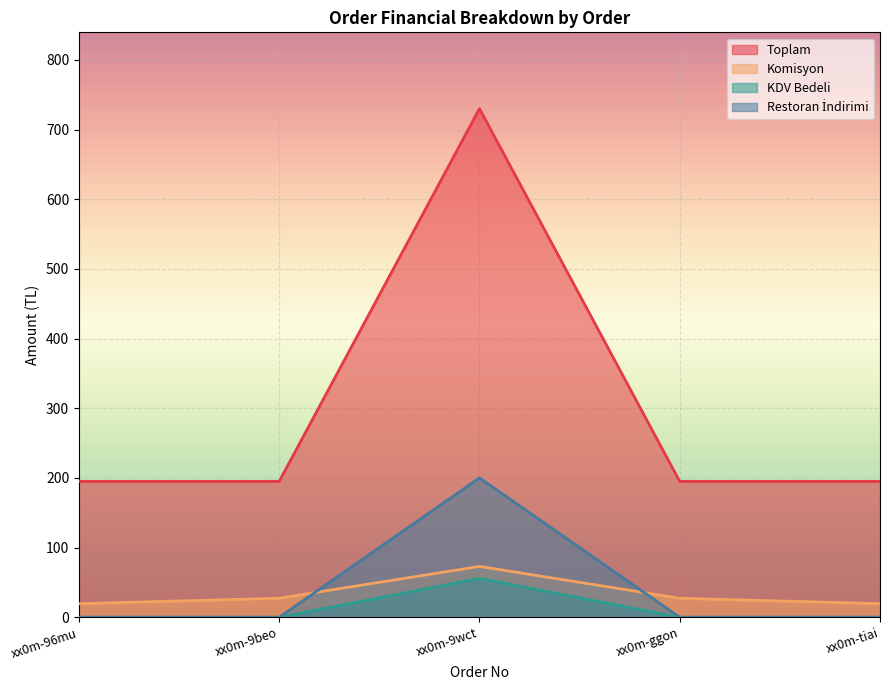

How many data points in Restoran İndirimi are above 0?

1